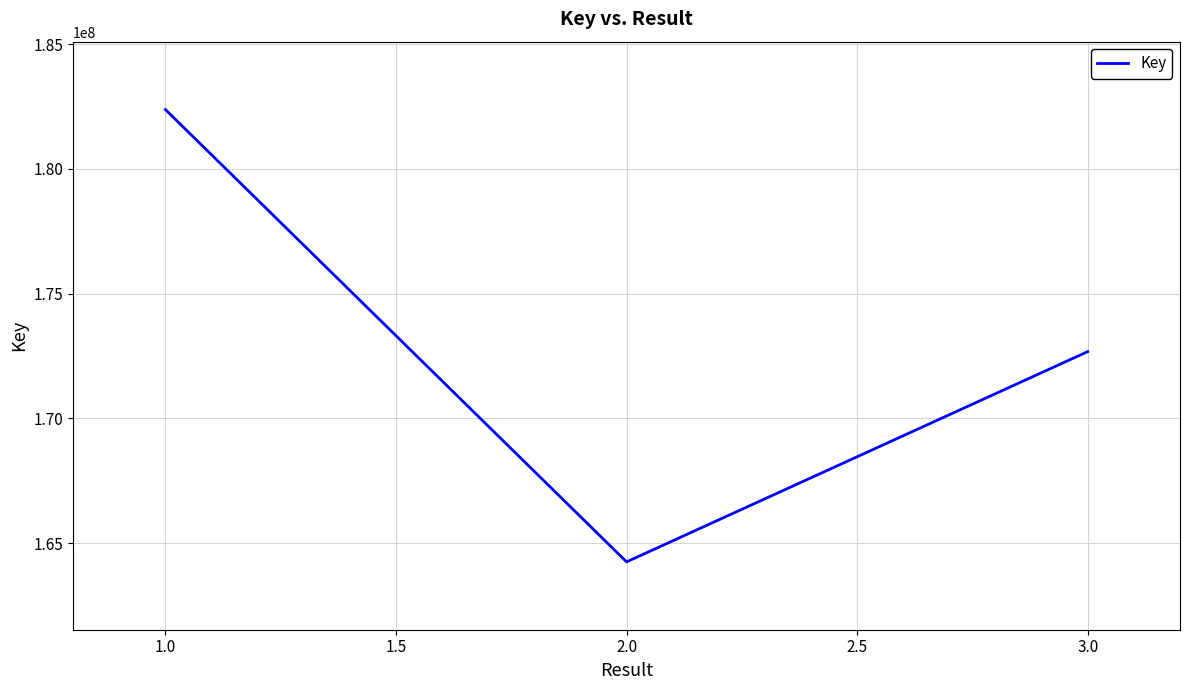

What is the minimum value shown in the chart?

164246760